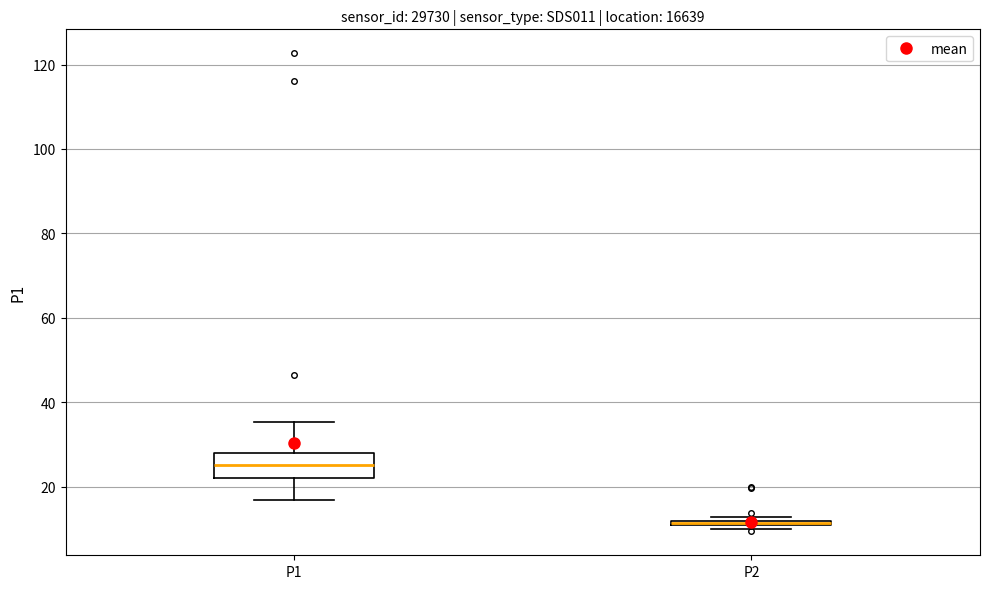

Where is the upper edge of the box for P1 on the y-axis? The values are not printed on the chart, so give them approximately, as read against the axis.

28